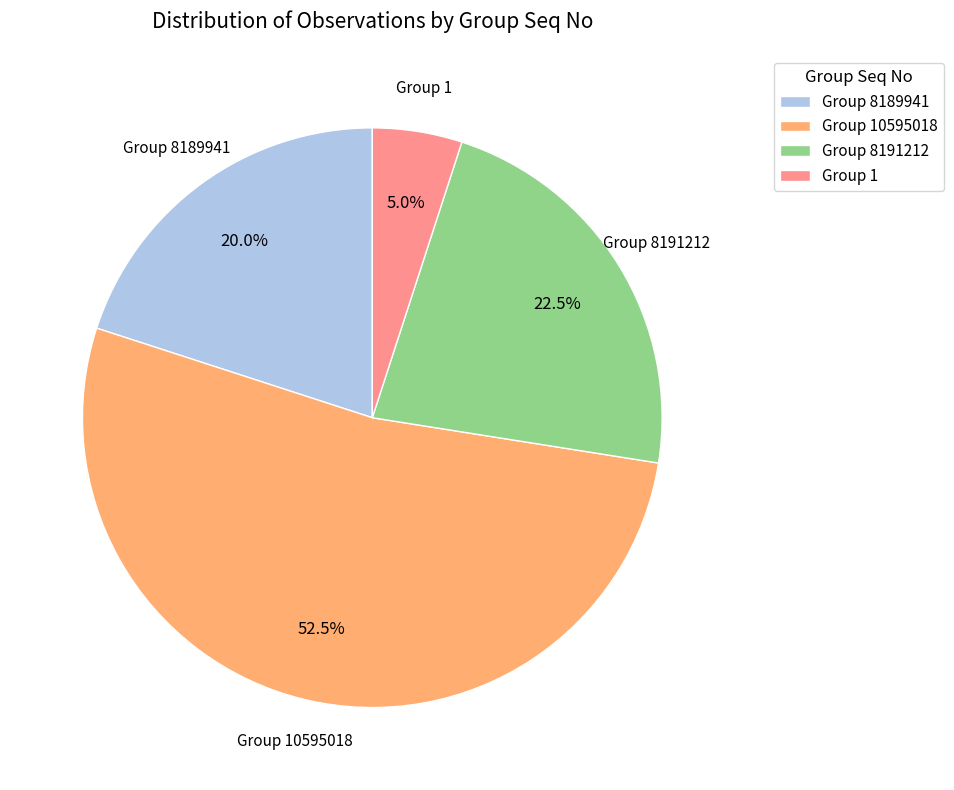

To the nearest percent, what is the average slice percentage?

25%